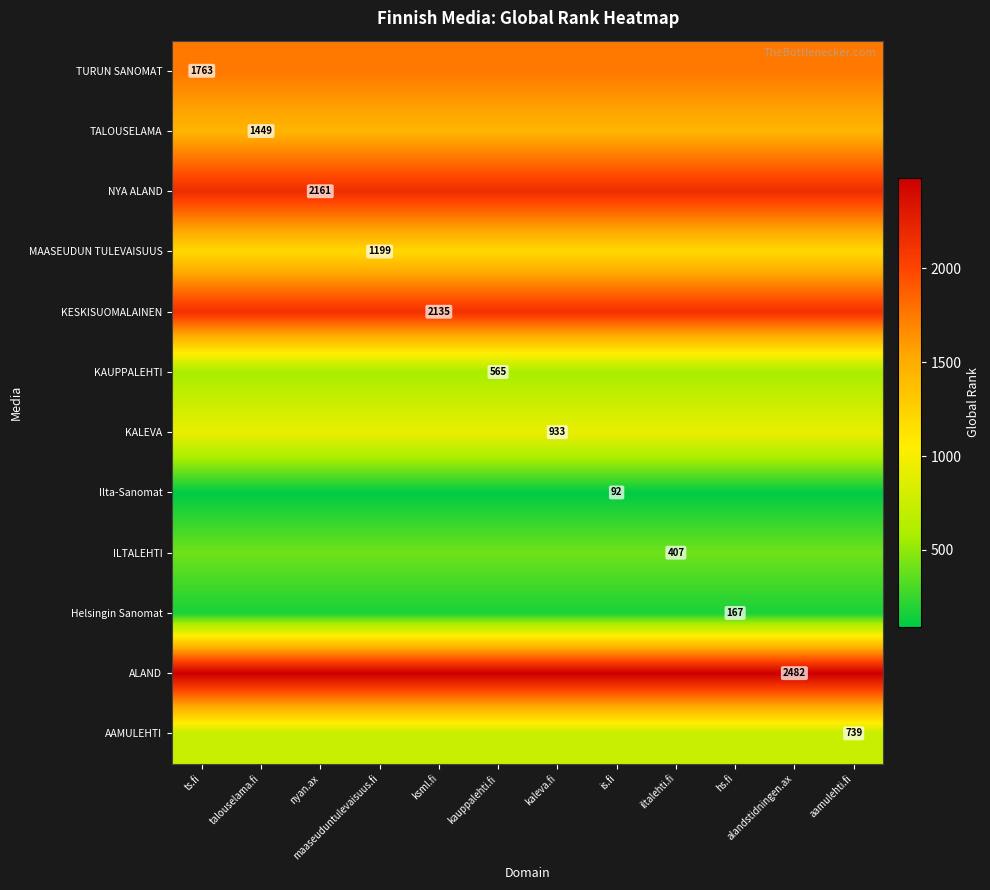

The value of Ilta-Sanomat at is.fi is 54. True or false?

False